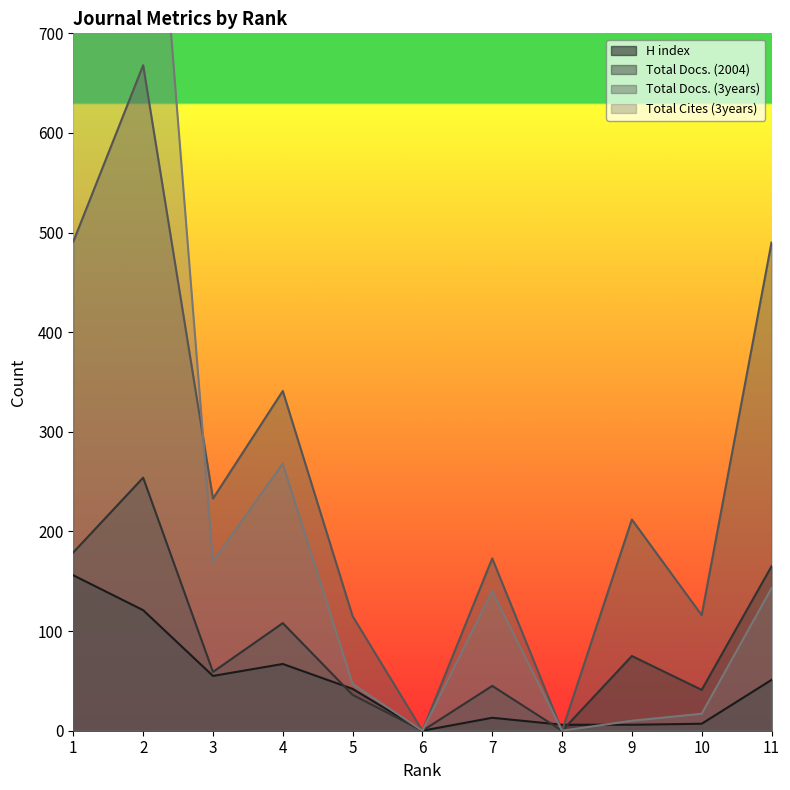

Rank the series at 1 from highest to lowest value.

Total Cites (3years), Total Docs. (3years), Total Docs. (2004), H index